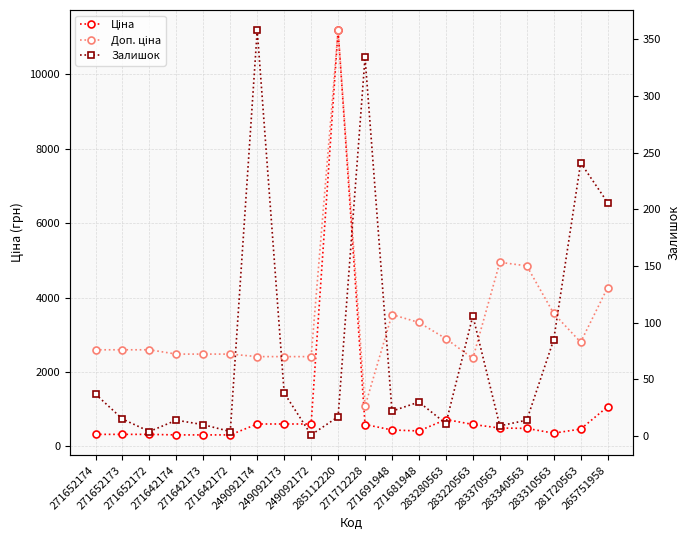

Rank the series at 249092172 from lowest to highest value.

Залишок, Ціна, Доп. ціна